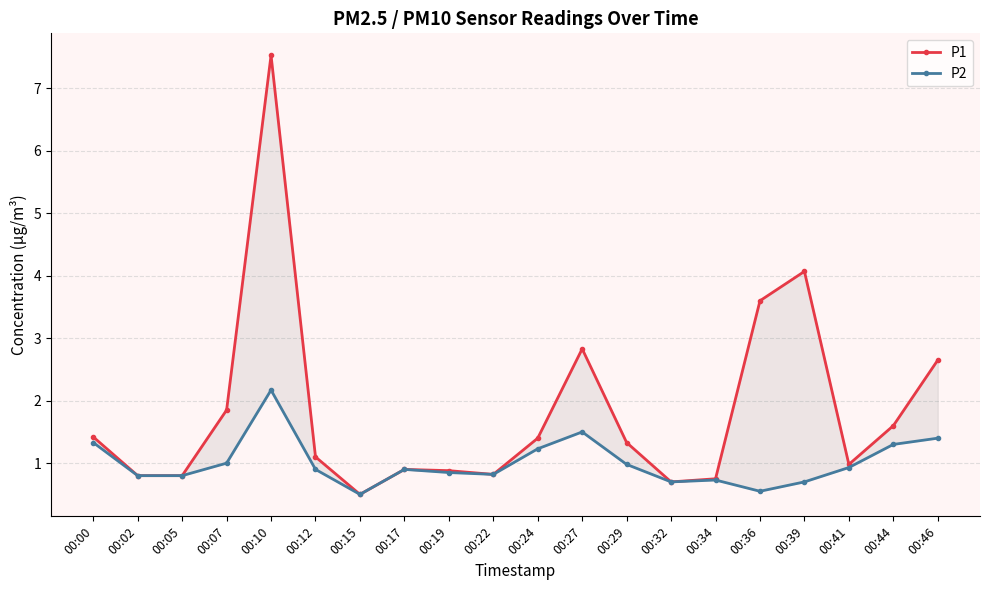

True or false: P2 has a value of 1.3 at 00:00.

True